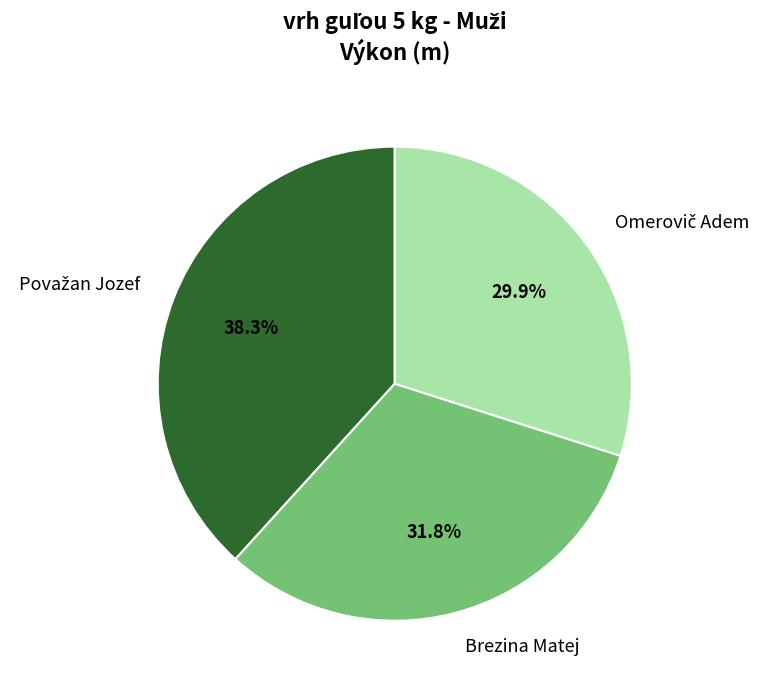

How much of the chart is everything except Brezina Matej?

68.2%